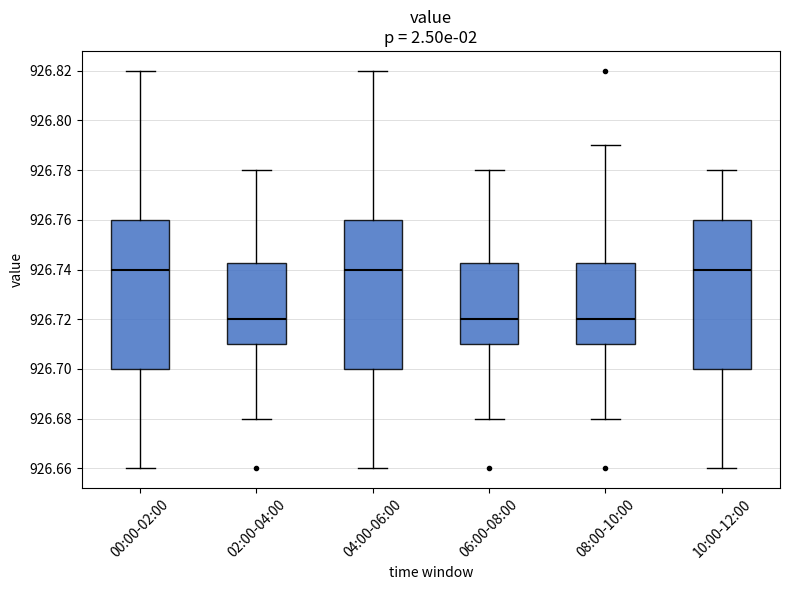

Reading left to right, transcribe this box plot: for each box, give where its median line is, the range the box spans, and where its two whiskers end, as read against the y-axis. The values are not printed on the chart, so give them approximately, as read against the axis.

00:00-02:00: median 926.740, box 926.700 to 926.760, whiskers 926.660 to 926.820
02:00-04:00: median 926.720, box 926.710 to 926.742, whiskers 926.680 to 926.780
04:00-06:00: median 926.740, box 926.700 to 926.760, whiskers 926.660 to 926.820
06:00-08:00: median 926.720, box 926.710 to 926.742, whiskers 926.680 to 926.780
08:00-10:00: median 926.720, box 926.710 to 926.742, whiskers 926.680 to 926.790
10:00-12:00: median 926.740, box 926.700 to 926.760, whiskers 926.660 to 926.780